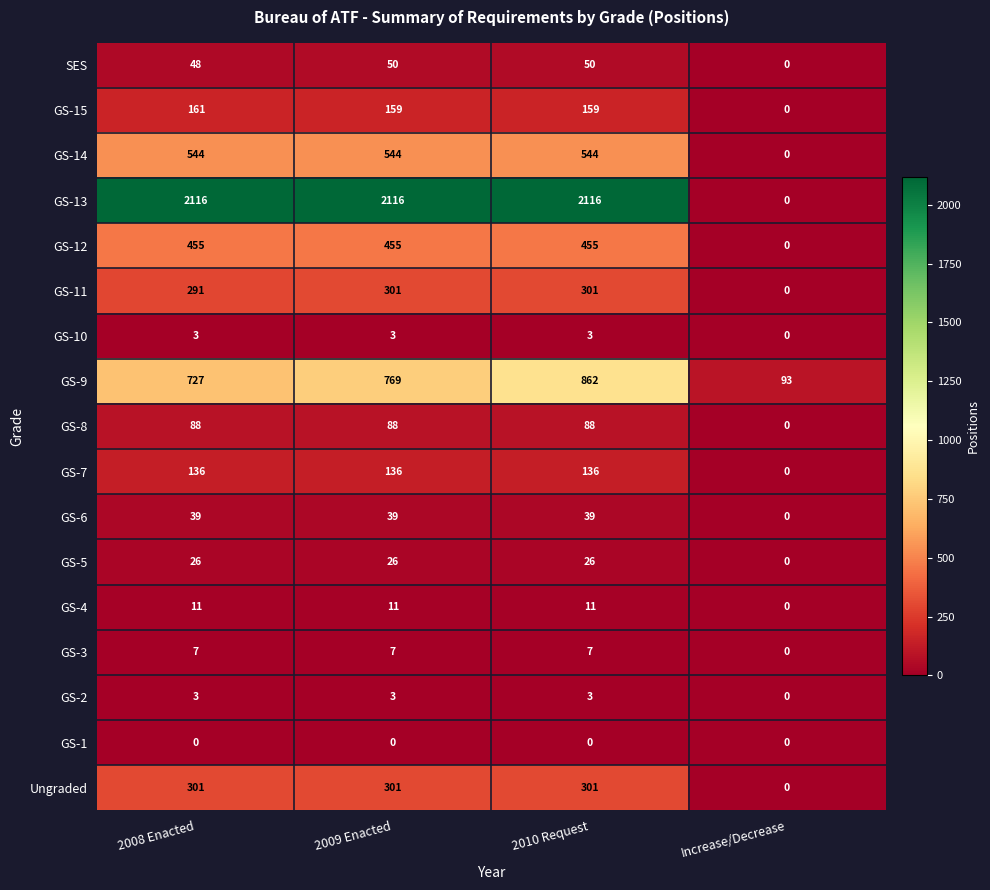

What is the difference between the GS-11 values at 2010 Request and 2008 Enacted?

10